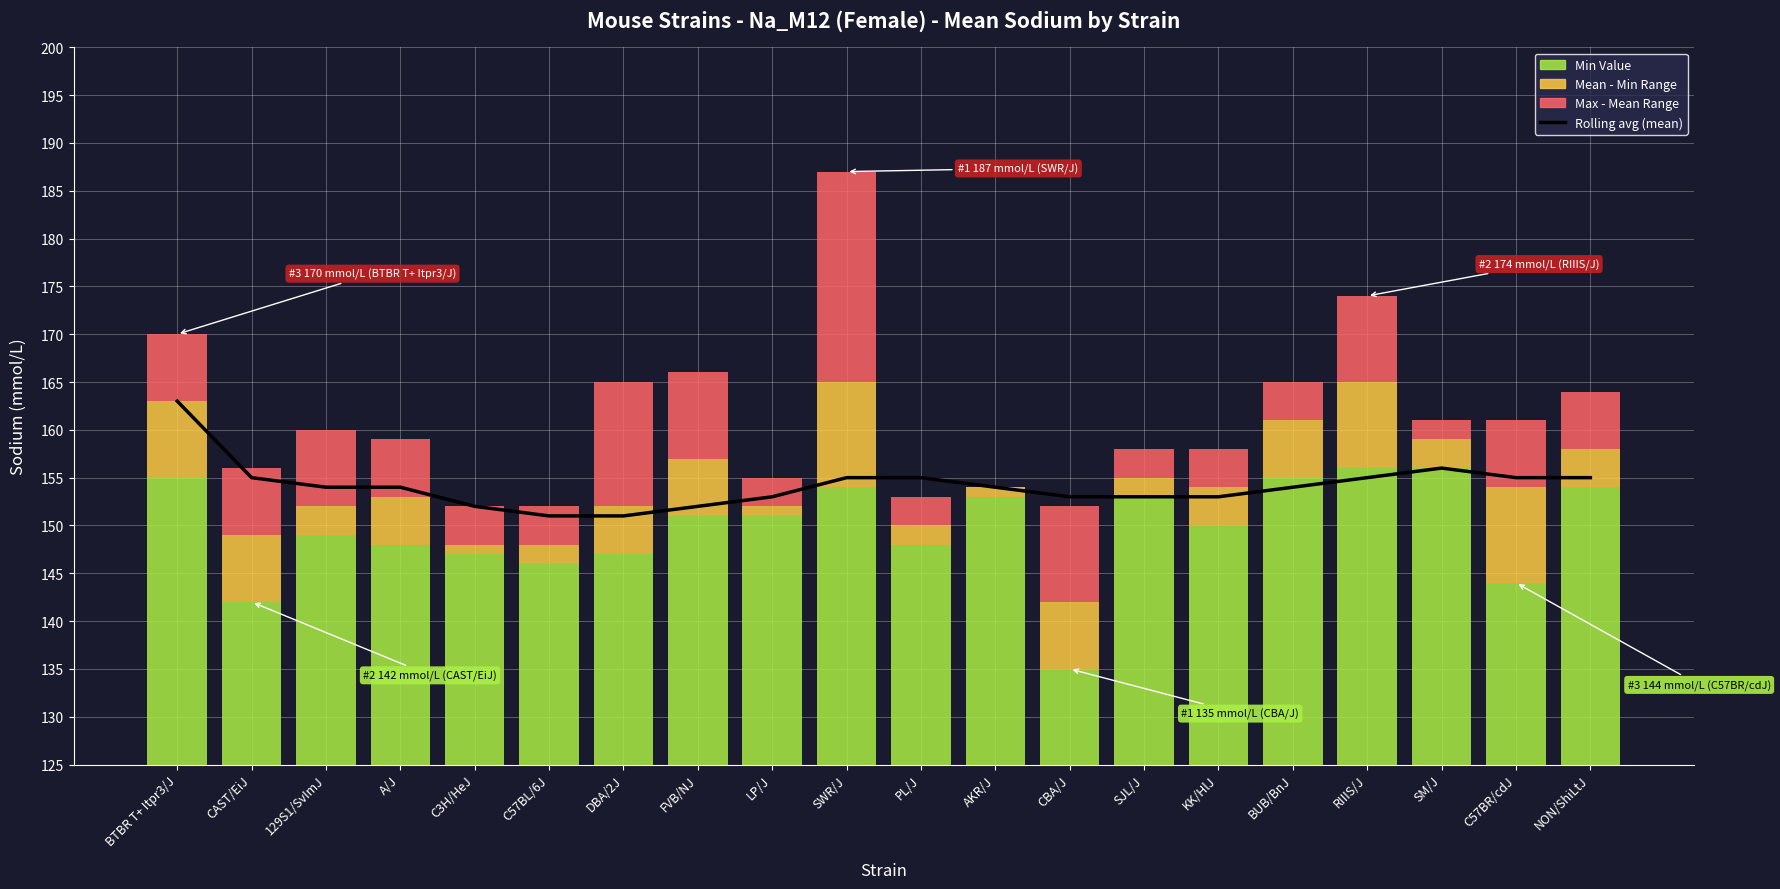

Which series has the largest total across all categories?

Rolling avg (mean)